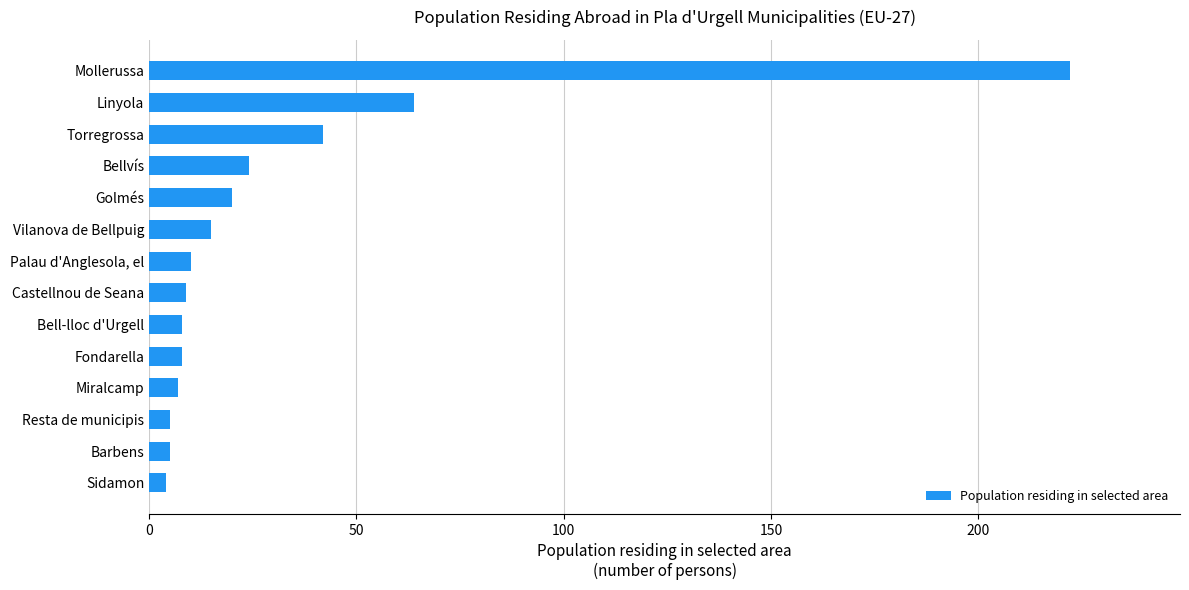

Is it true that the value at Bell-lloc d'Urgell is 8?

True